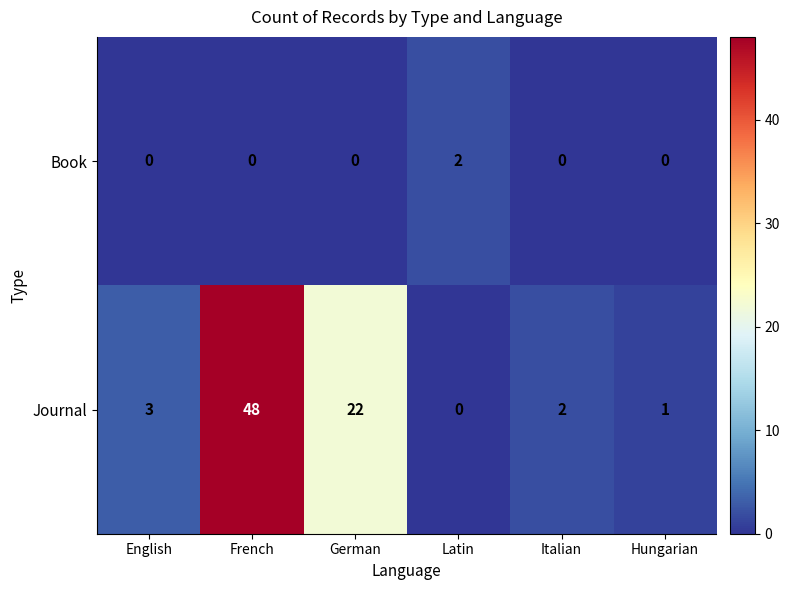

Reading left to right, what are all the values shown in this chart?

Book: 0	0	0	2	0	0
Journal: 3	48	22	0	2	1